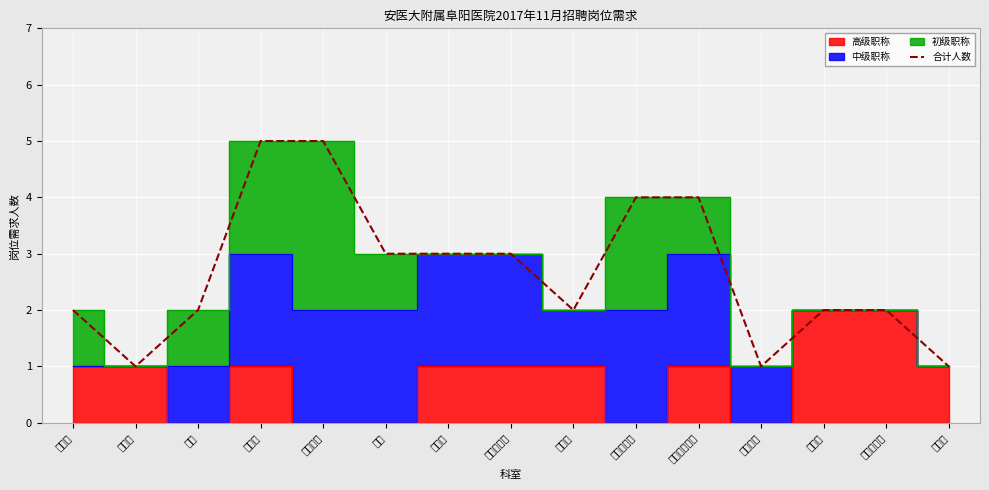

True or false: there are more than 1 points higher than both neighbors.

False